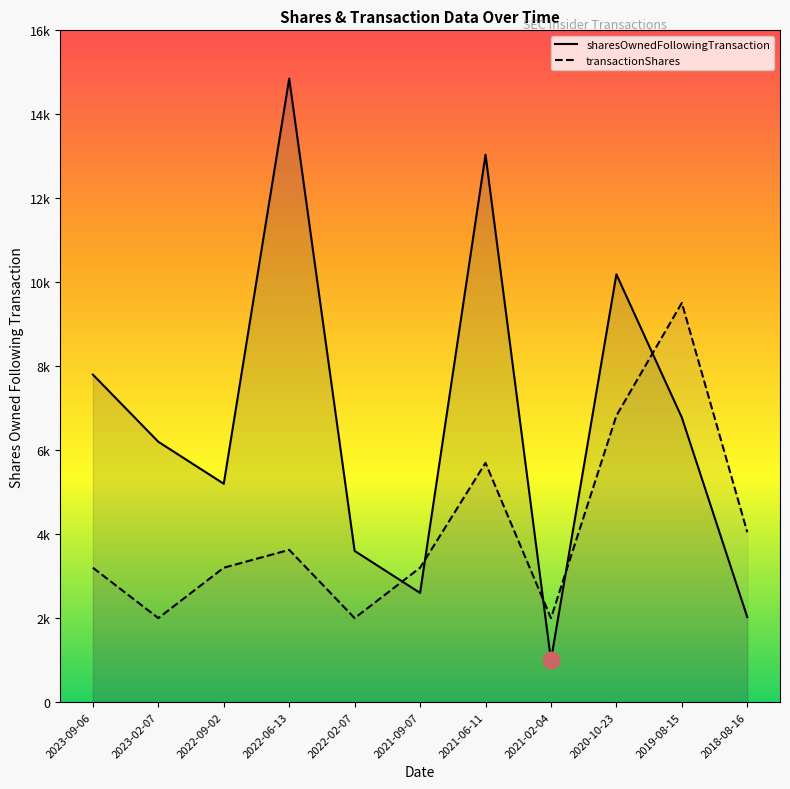

Where is transactionShares nearest to the value 5754?

2021-06-11